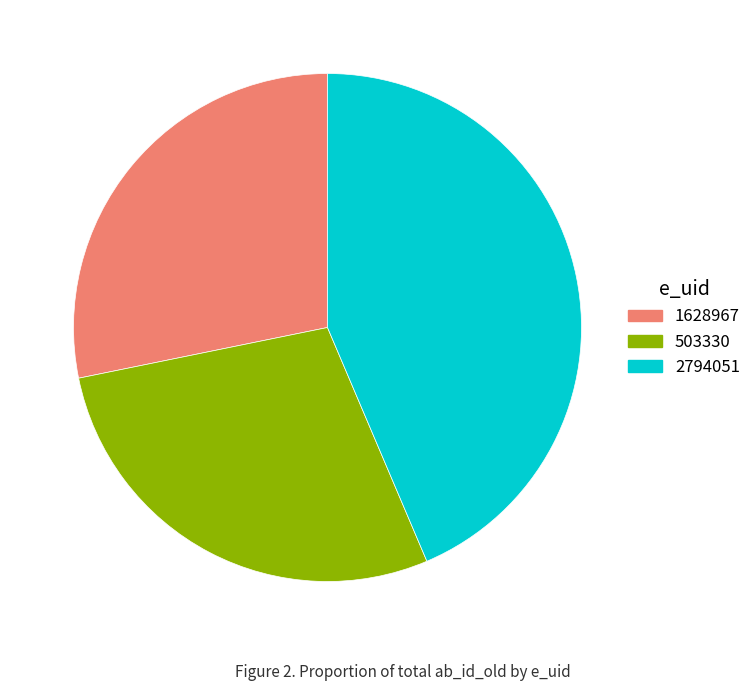

Between 2794051 and 1628967, which is larger?

2794051